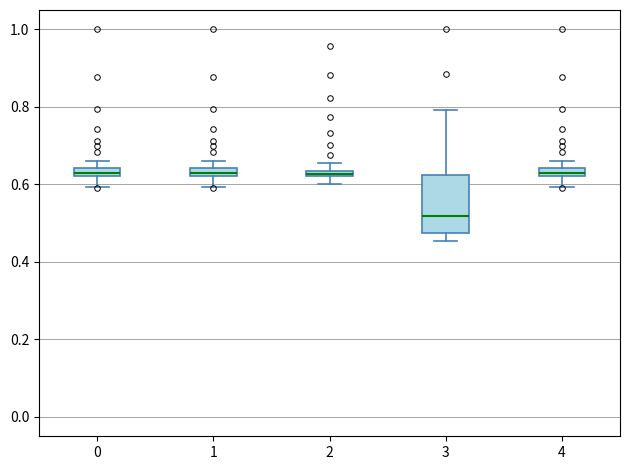

Where is the lower edge of the box at x = 4 on the y-axis? The values are not printed on the chart, so give them approximately, as read against the axis.

0.62